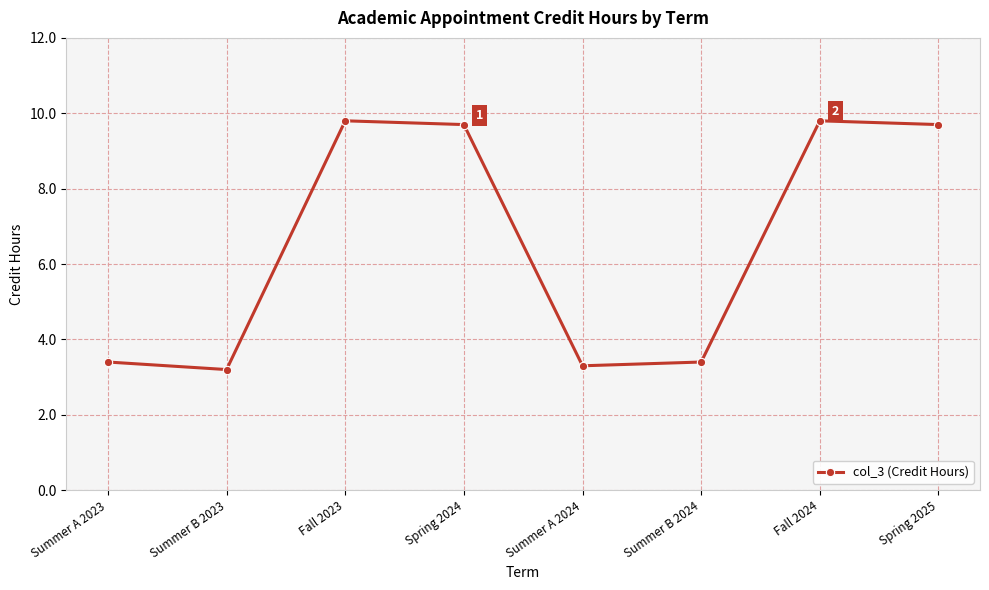

What is the label of the 6th point from the left?

Summer B 2024